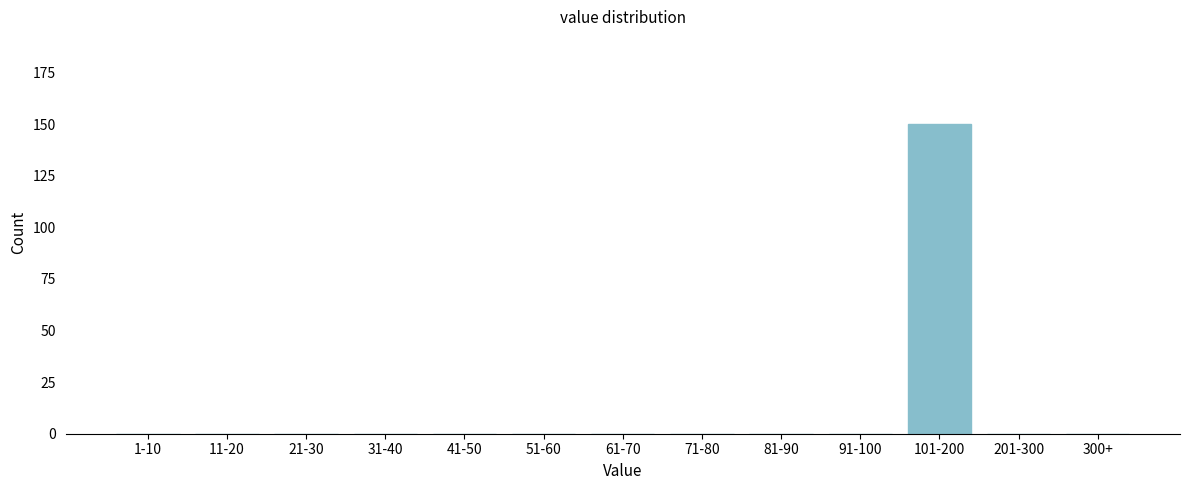

Reading right to left, what are all the values shown in this chart?

300+=0	201-300=0	101-200=150	91-100=0	81-90=0	71-80=0	61-70=0	51-60=0	41-50=0	31-40=0	21-30=0	11-20=0	1-10=0